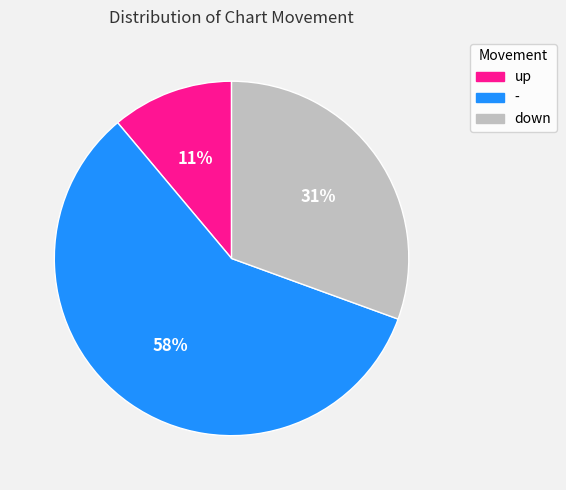

Approximately how many times larger is the value at - compared to down?

1.9